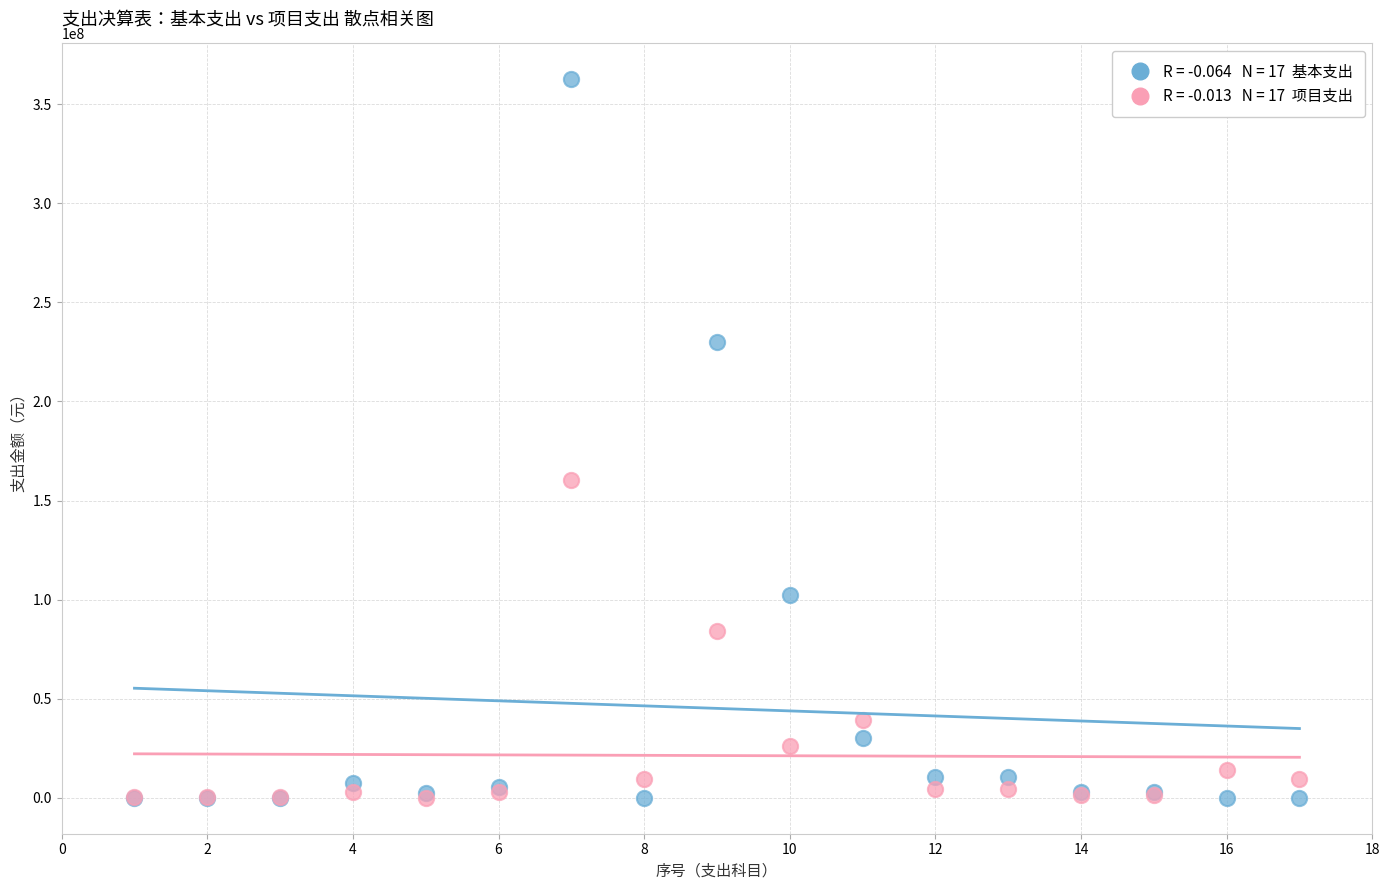

Across all series, what Y value is closest to 181241185?

160207396.5